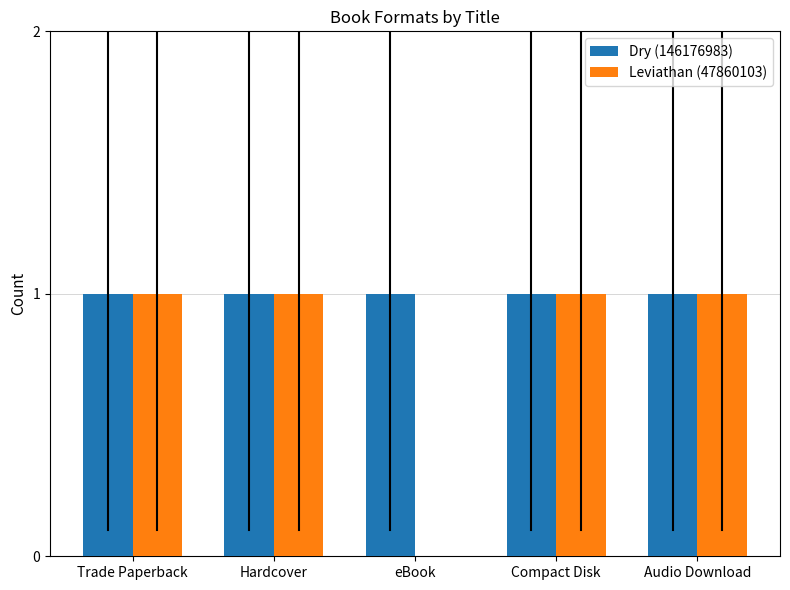

True or false: Leviathan (47860103) has a value of 2 at Trade Paperback.

False